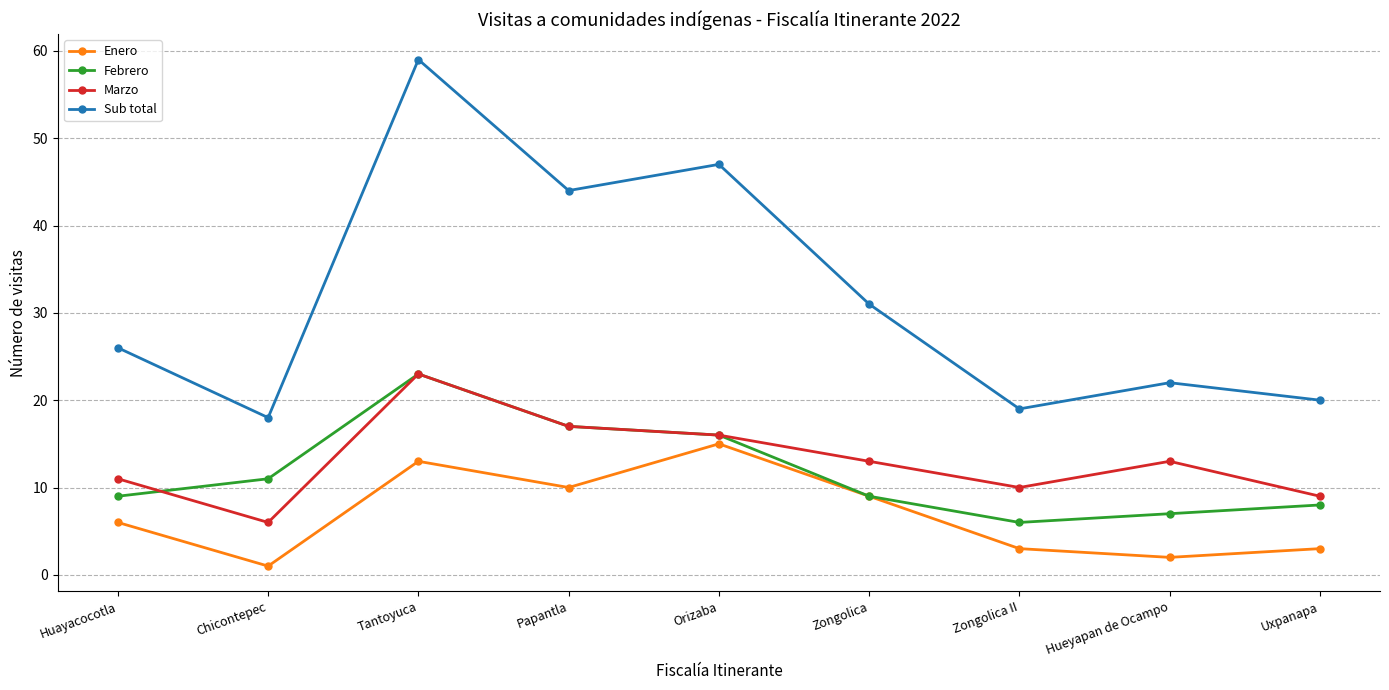

What is the sum of all Marzo values?

118